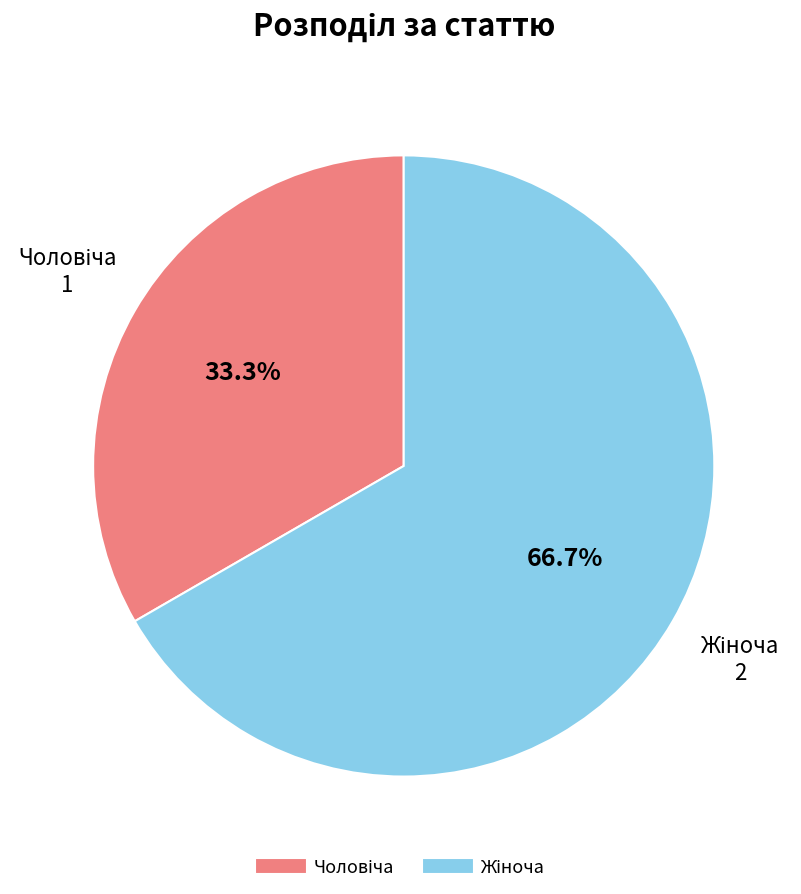

How many segments does this pie chart have?

2